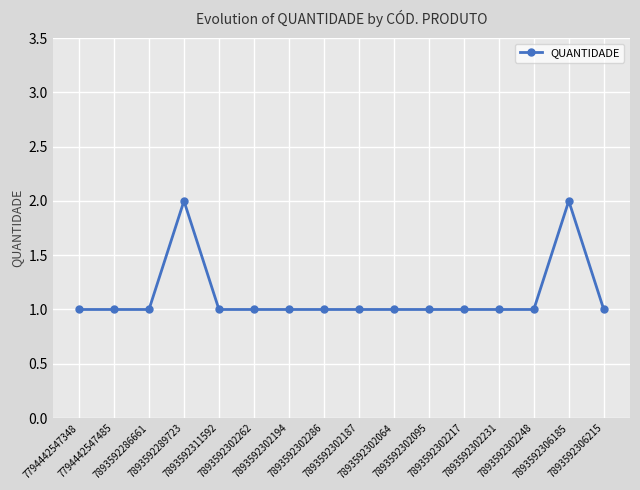

Does the chart have visible grid lines?

Yes